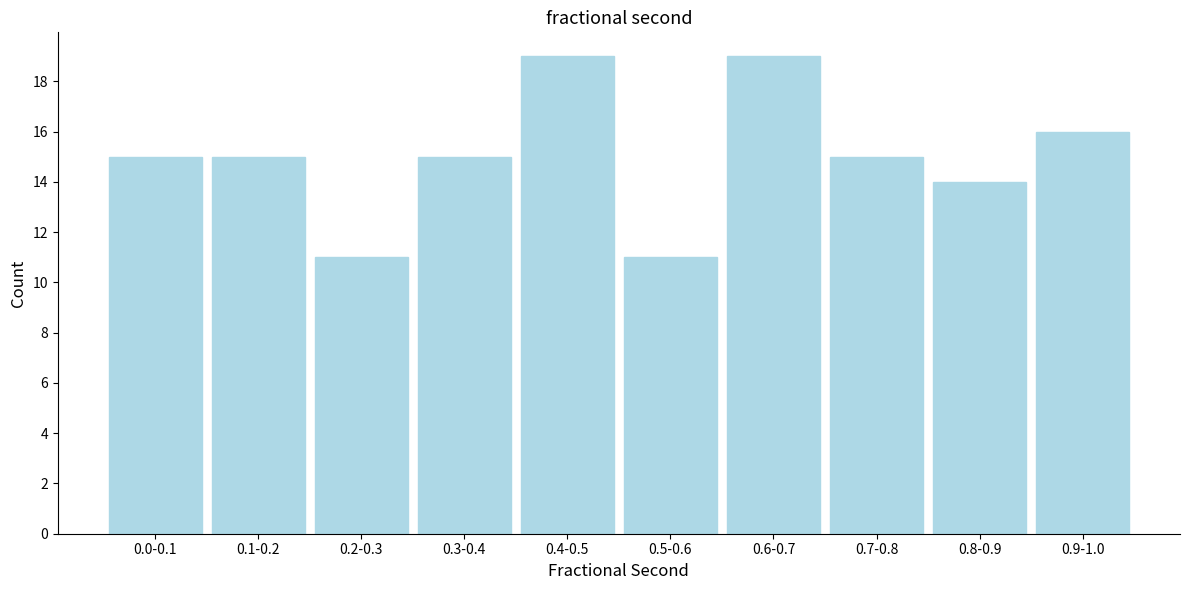

Reading right to left, extract all data points from this chart.

16	14	15	19	11	19	15	11	15	15